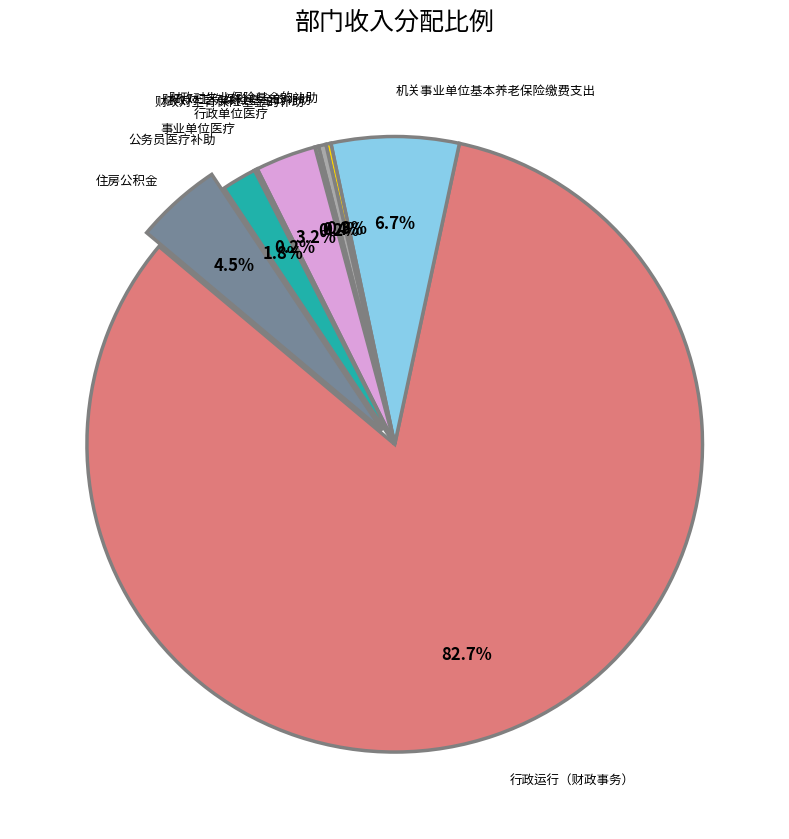

Does any single category account for the majority?

Yes